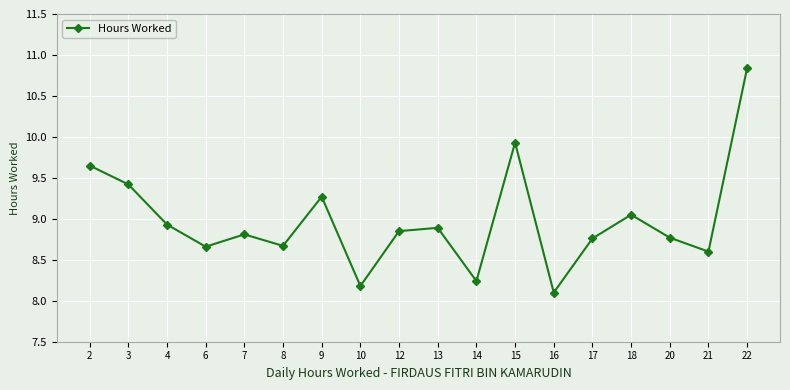

What is the difference between the maximum and second lowest values?

2.7